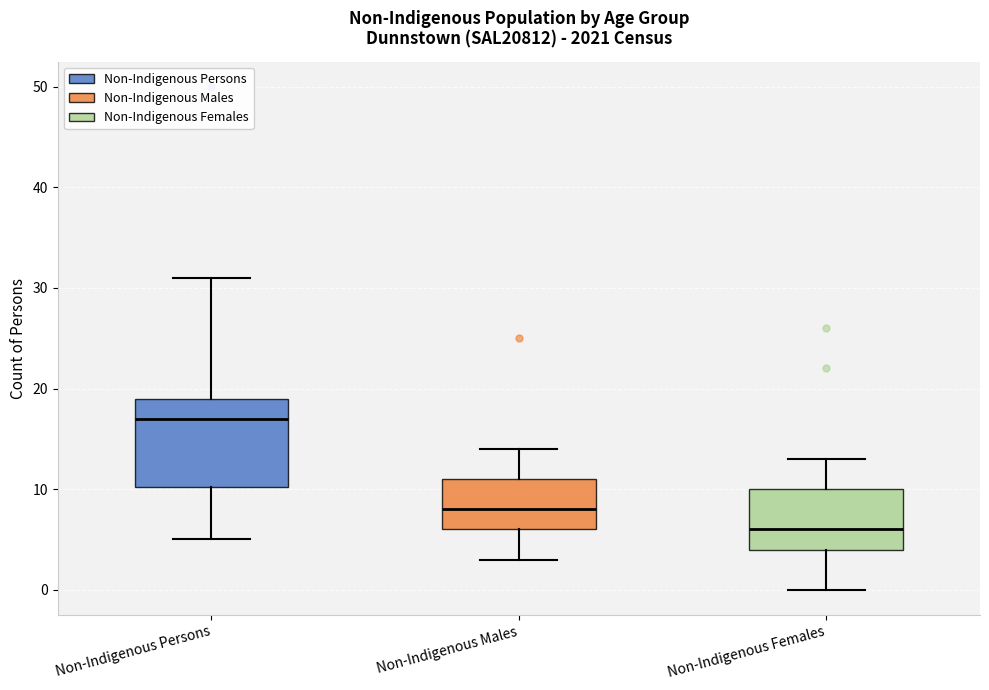

Reading left to right, transcribe this box plot: for each box, give where its median line is, the range the box spans, and where its two whiskers end, as read against the y-axis. The values are not printed on the chart, so give them approximately, as read against the axis.

Non-Indigenous Persons: median 17, box 10 to 19, whiskers 5 to 31
Non-Indigenous Males: median 8, box 6 to 11, whiskers 3 to 14
Non-Indigenous Females: median 6, box 4 to 10, whiskers 0 to 13